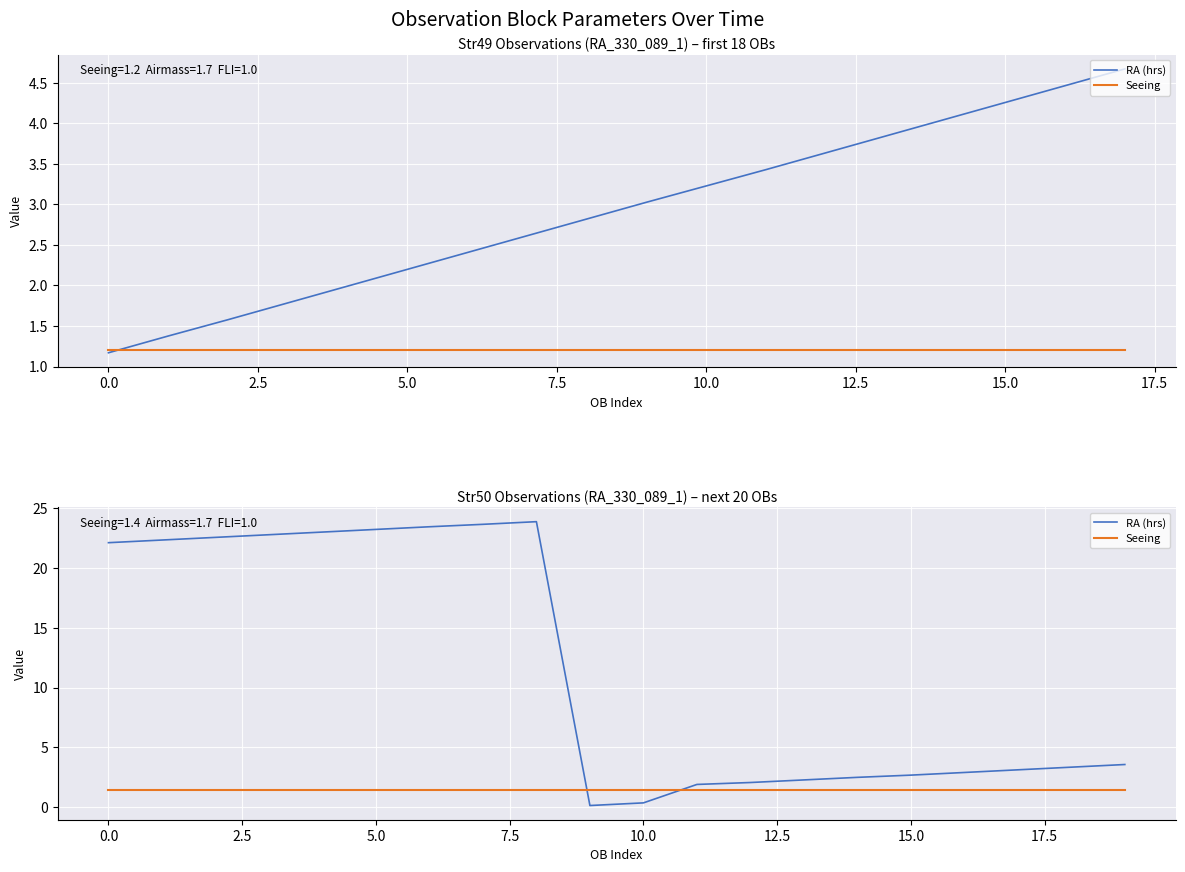

At 7.5, list the series in order from smallest to largest.

Seeing, RA (hrs)